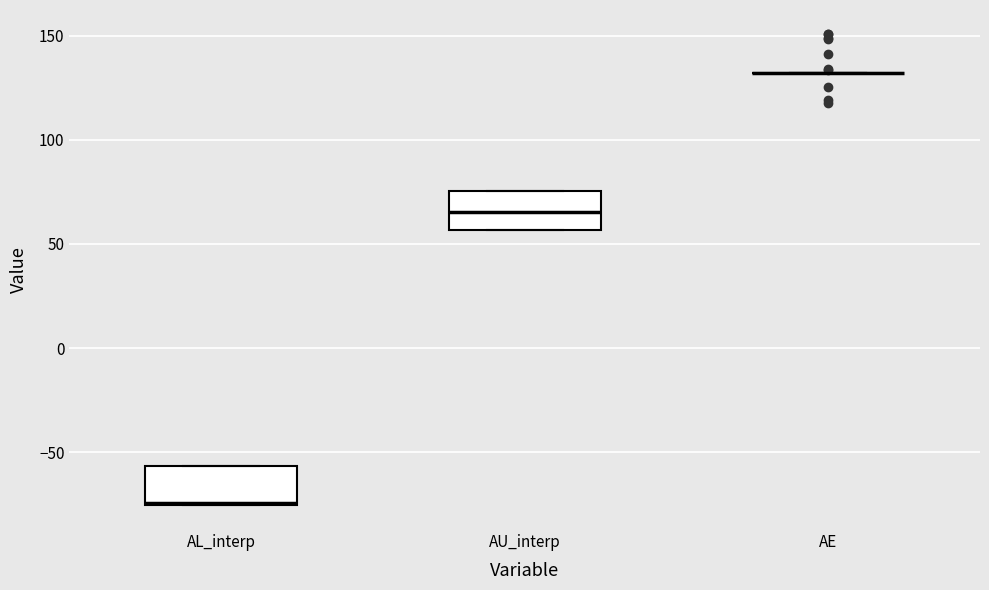

Reading left to right, transcribe this box plot: for each box, give where its median line is, the range the box spans, and where its two whiskers end, as read against the y-axis. The values are not printed on the chart, so give them approximately, as read against the axis.

AL_interp: median -75, box -75 to -55, whiskers -75 to -55
AU_interp: median 65, box 55 to 75, whiskers 55 to 75
AE: box collapsed to a line at 130, whiskers 130 to 130